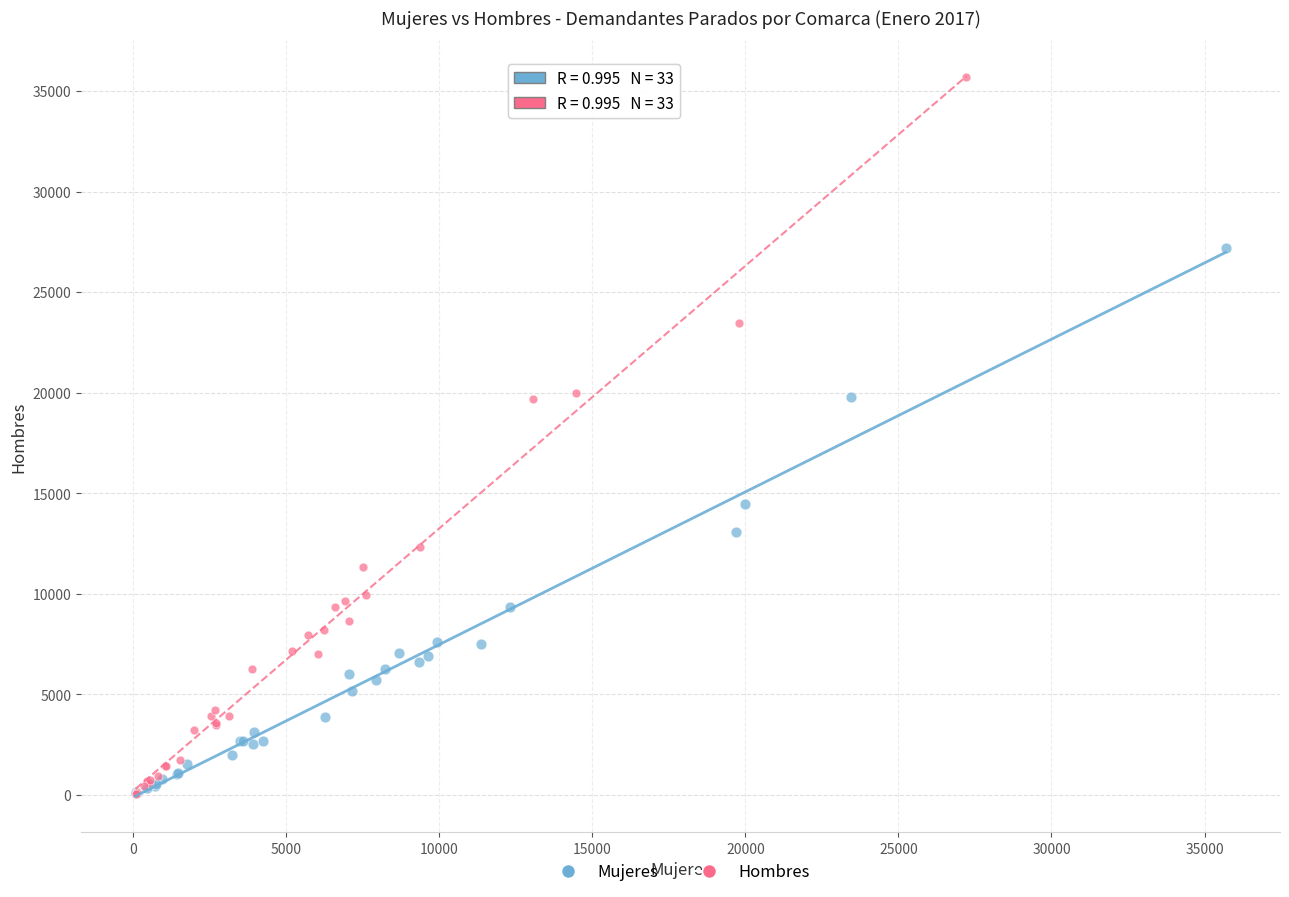

What are all the series names shown in the legend?

Mujeres, Hombres